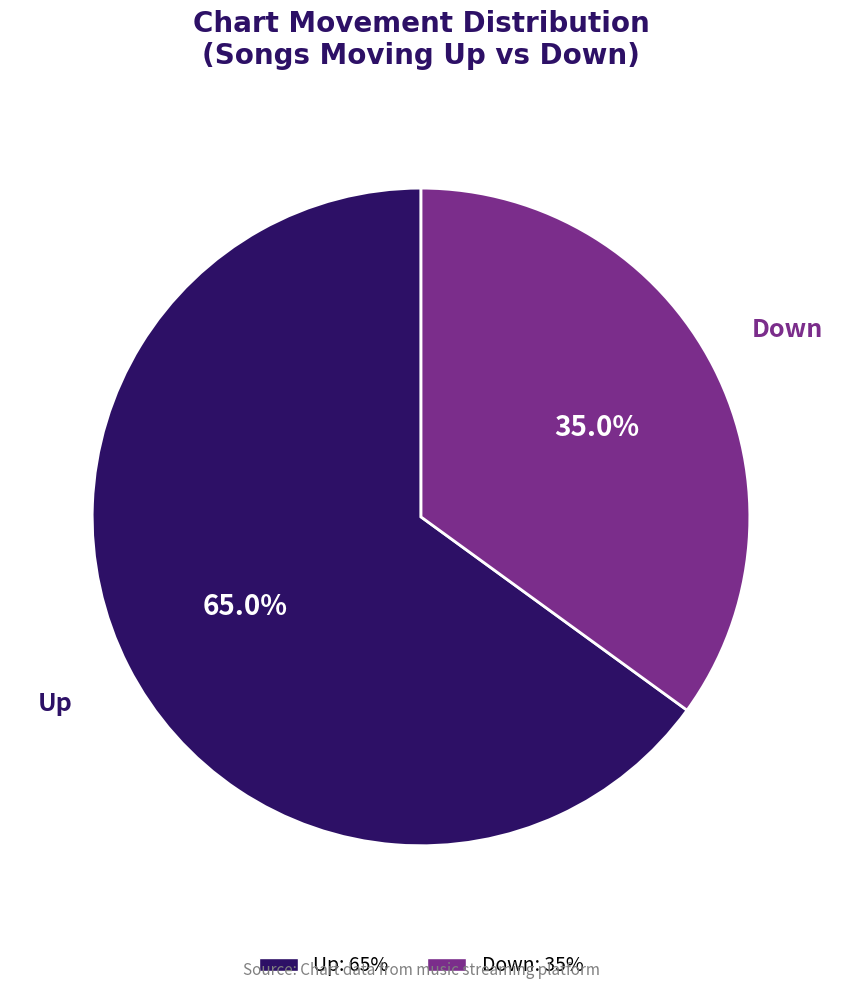

Is there any slice that represents more than half of the pie?

Yes